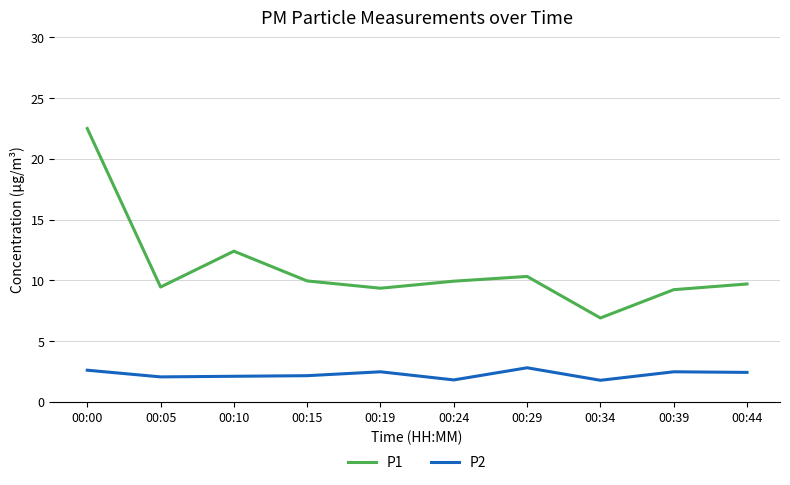

Is this an area chart (filled region under the line)?

No